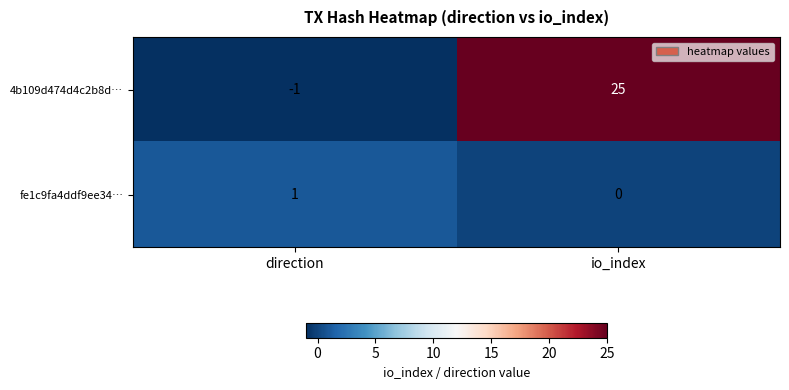

List the series in order of their overall mean, lowest first.

fe1c9fa4ddf9ee34…, 4b109d474d4c2b8d…